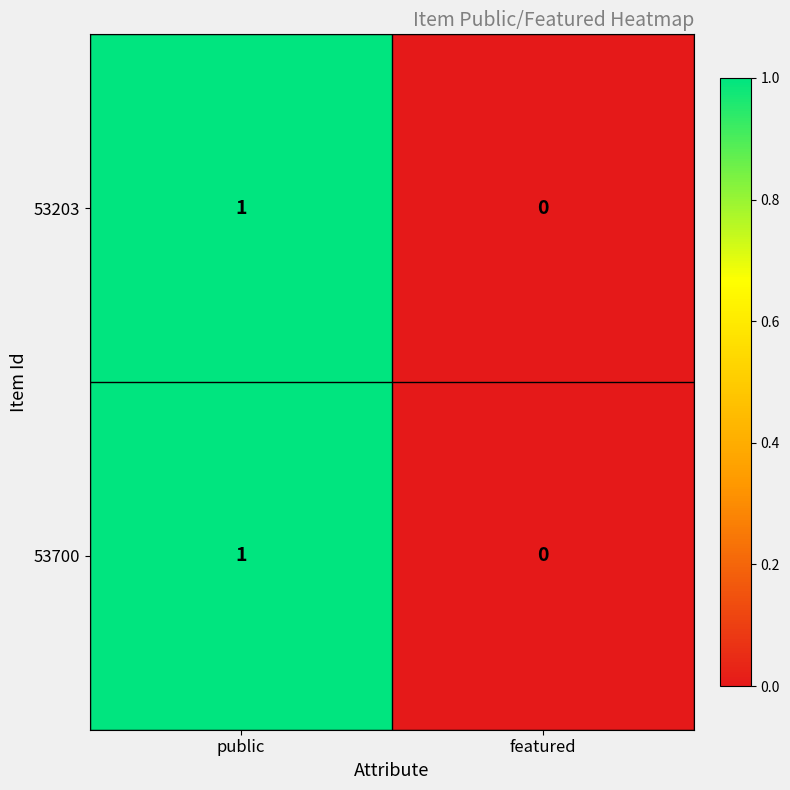

Which category has the lowest value in the 53700 series?

featured